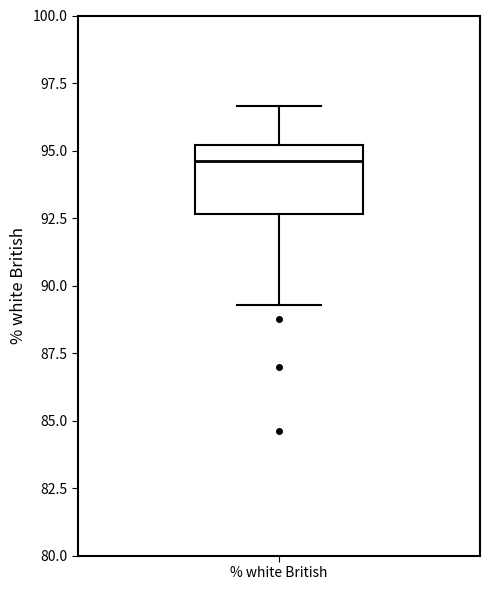

Where is the upper edge of the box for % white British on the y-axis? The values are not printed on the chart, so give them approximately, as read against the axis.

95.0